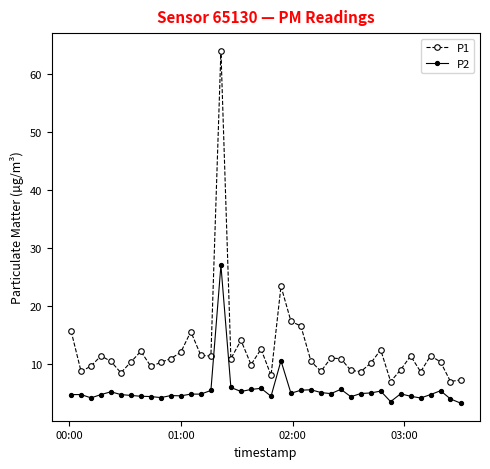

Which series has the widest spread of values?

P1